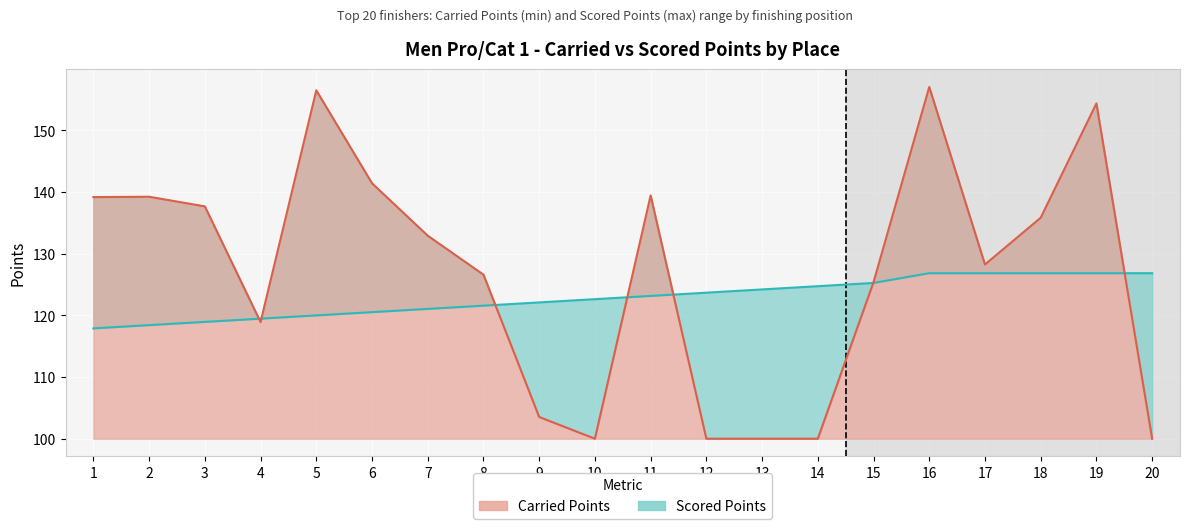

What is the value of the Scored Points point at the 17th from the left?

126.8